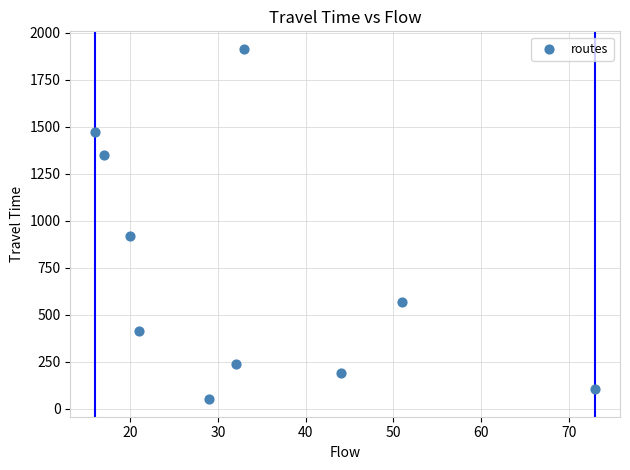

What Y value in the scatter plot is closest to 983?

921